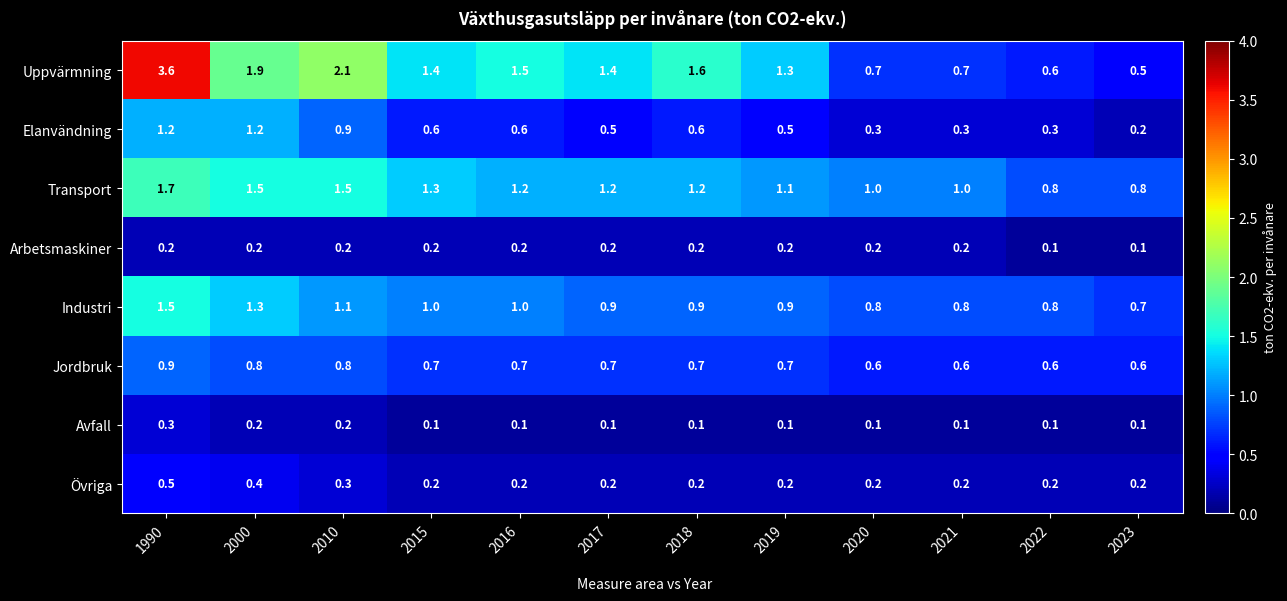

True or false: Industri has a value of 0.9 at 2019.

True